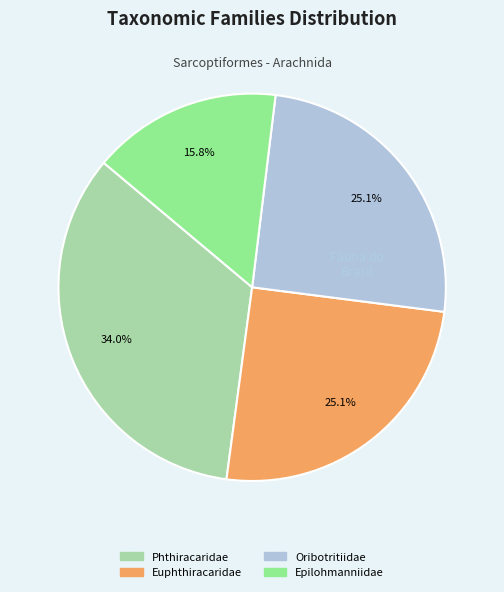

Which category has the smallest portion of the pie?

Epilohmanniidae